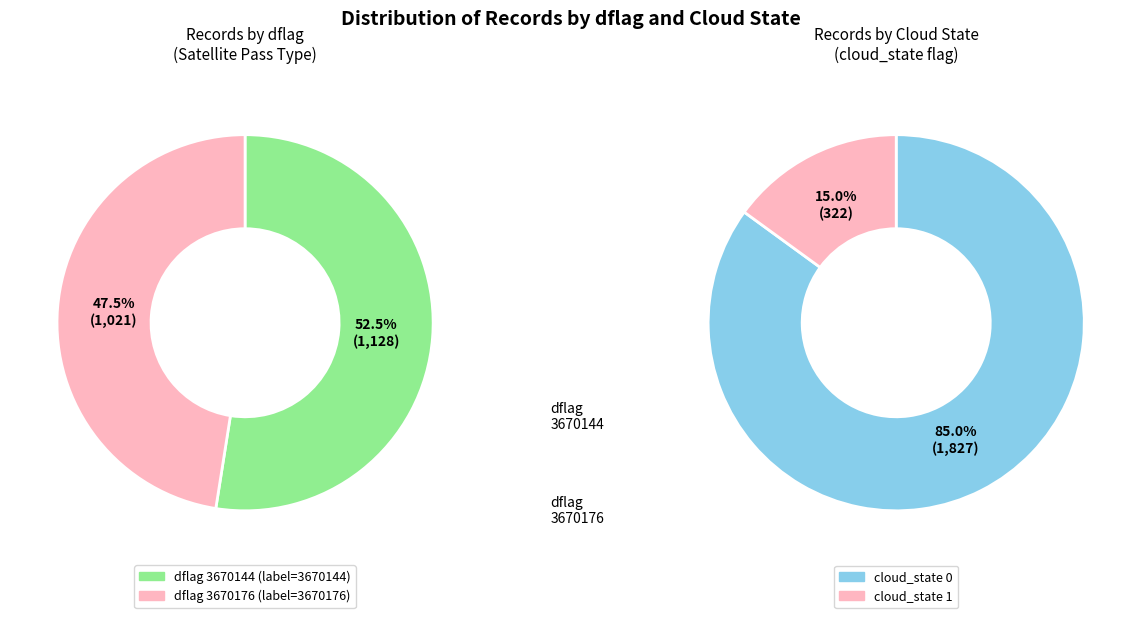

Combined, do 3670176 and 3670144 account for over 50%?

Yes